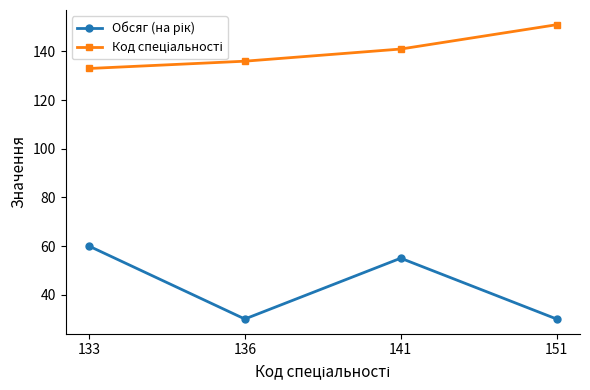

How many lines are shown in the chart?

2